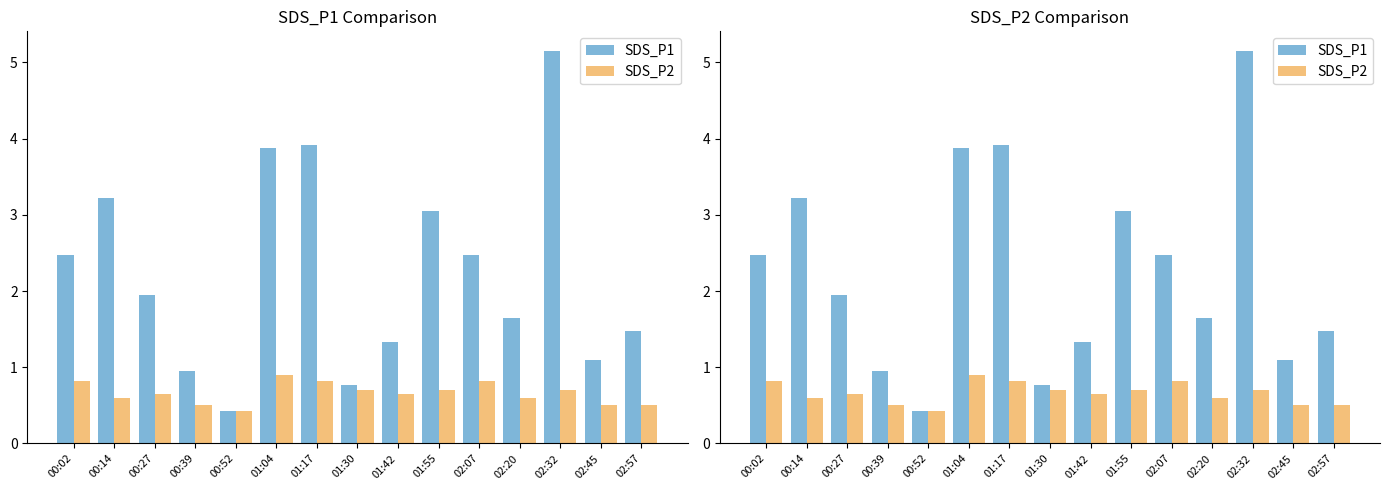

What is the minimum value shown in the chart?

0.4